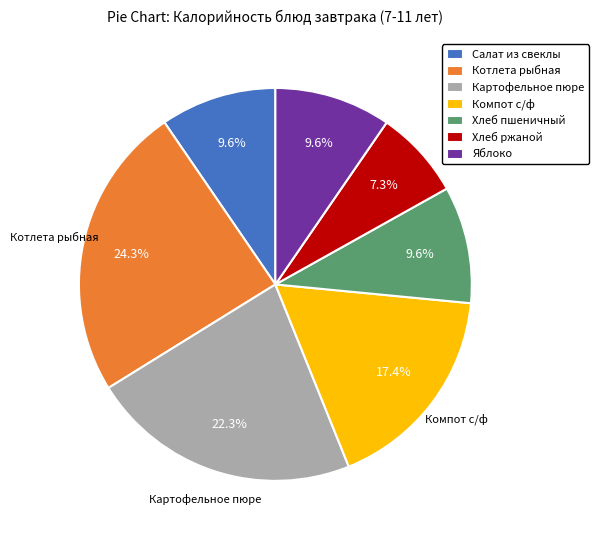

What percentage is the Хлеб ржаной slice, to the nearest percent?

7%